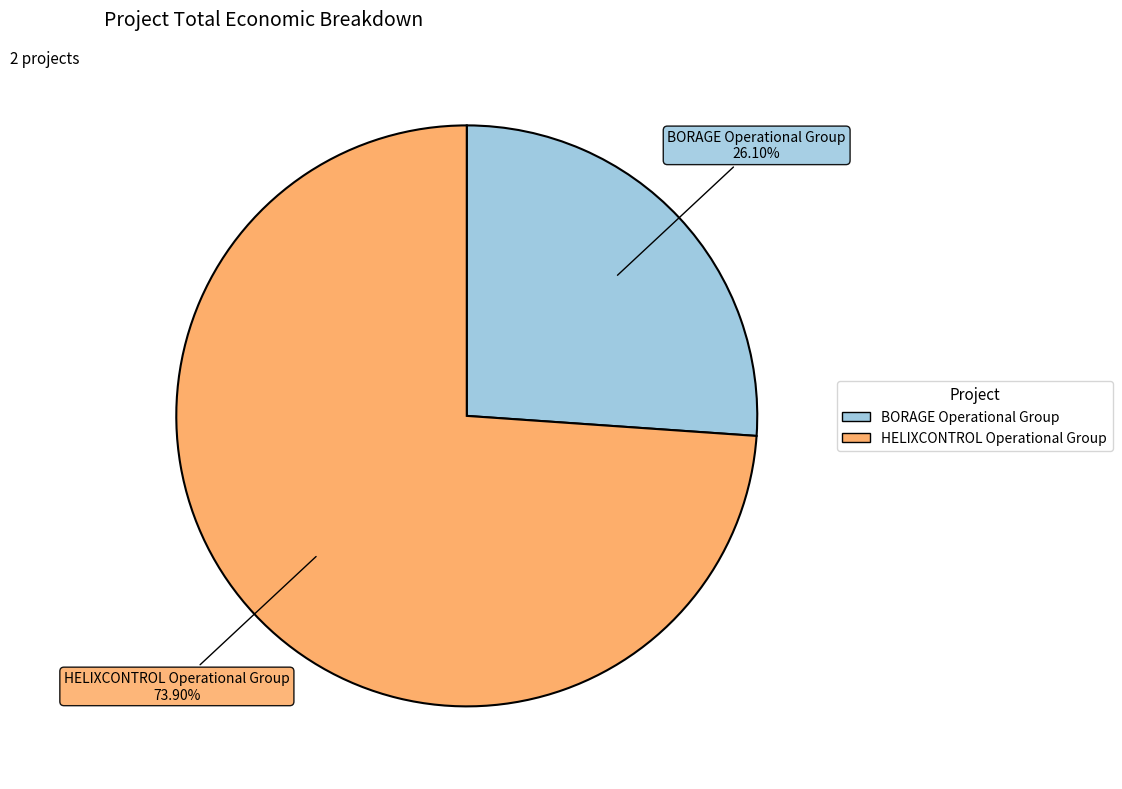

Combined, do HELIXCONTROL Operational Group and BORAGE Operational Group account for over 50%?

Yes